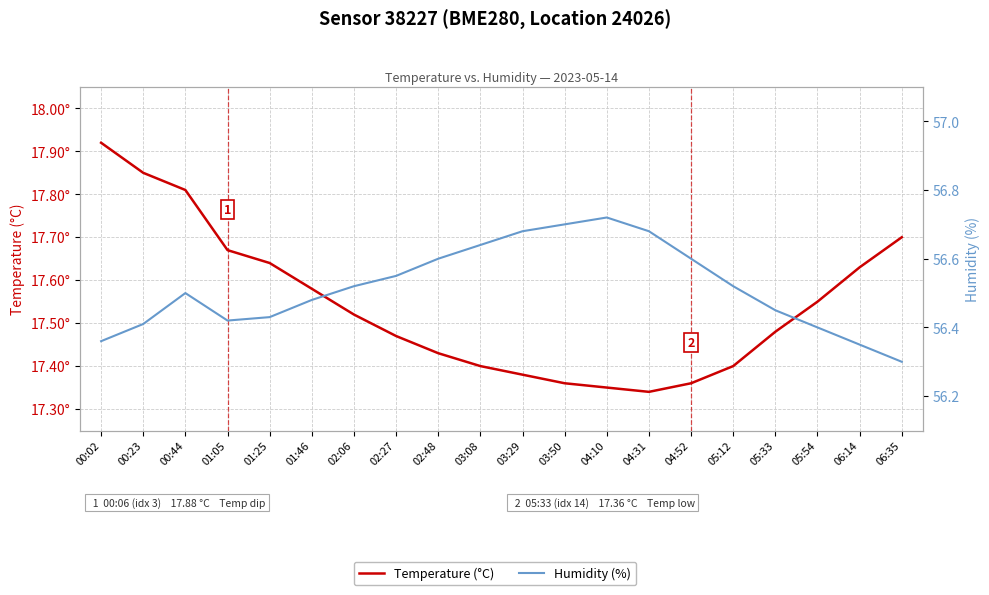

What is the value of the Temperature (°C) point at the 7th from the left?

17.5